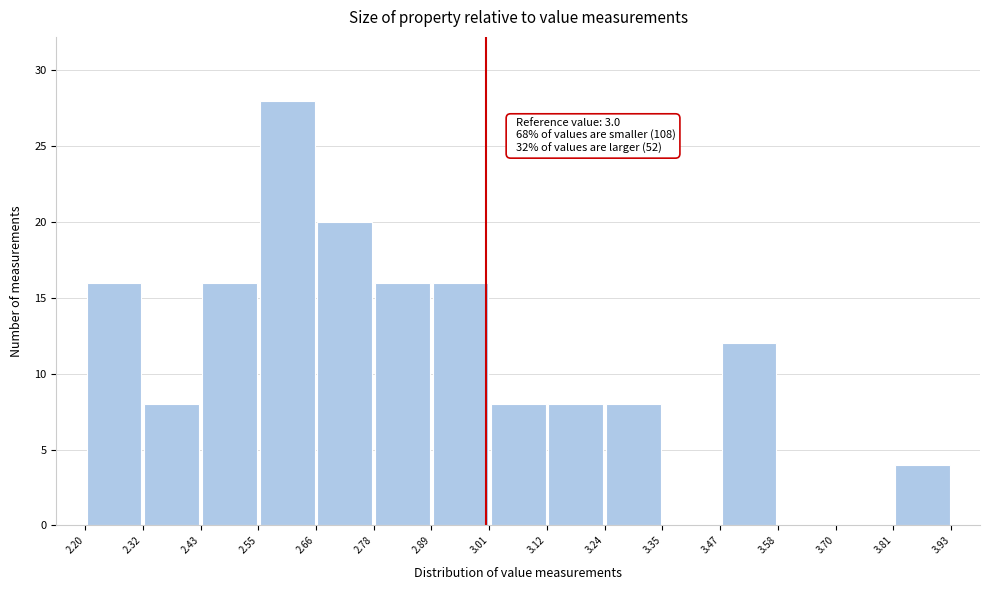

Over which range of the x-axis is the bar tallest?

2.55 to 2.66